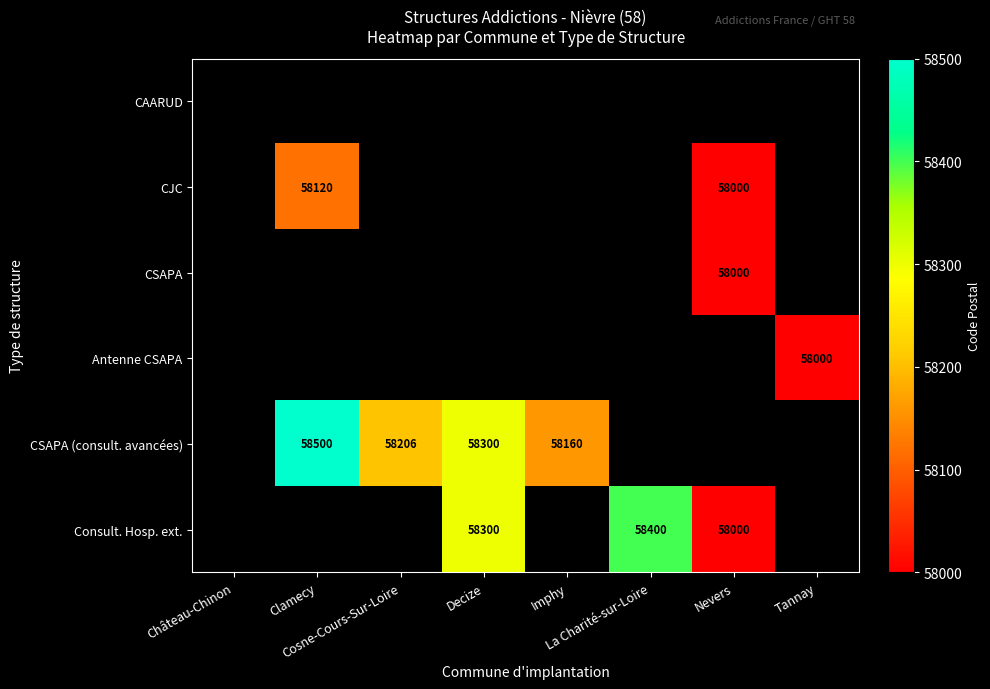

Which has a higher value, Tannay or Clamecy?

Clamecy